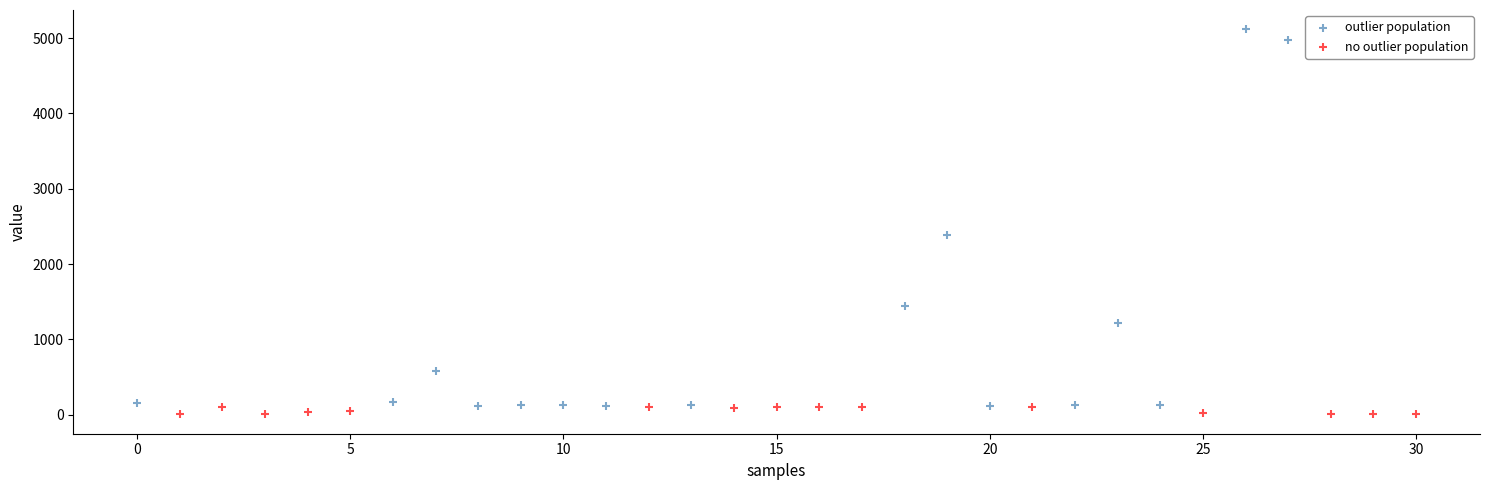

Which series reaches the maximum Y coordinate?

outlier population